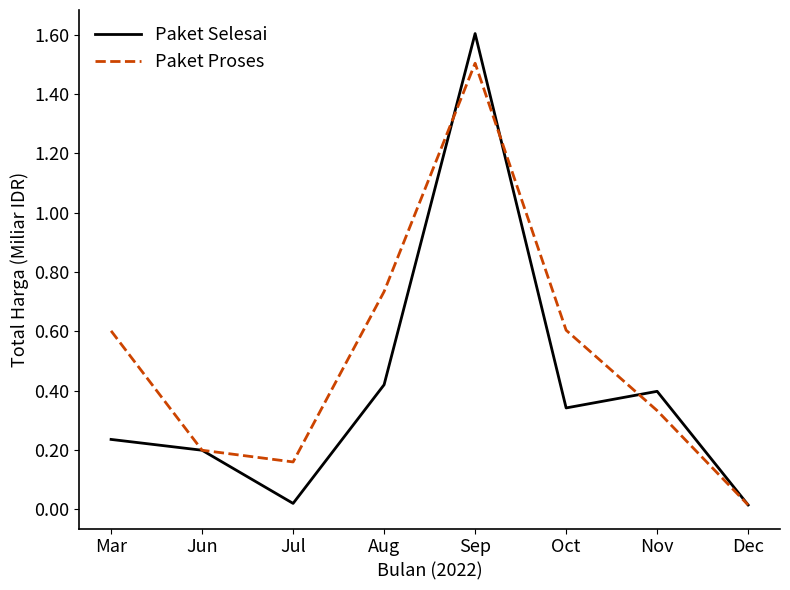

What is the spread (max minus min) of values at Sep?

0.1